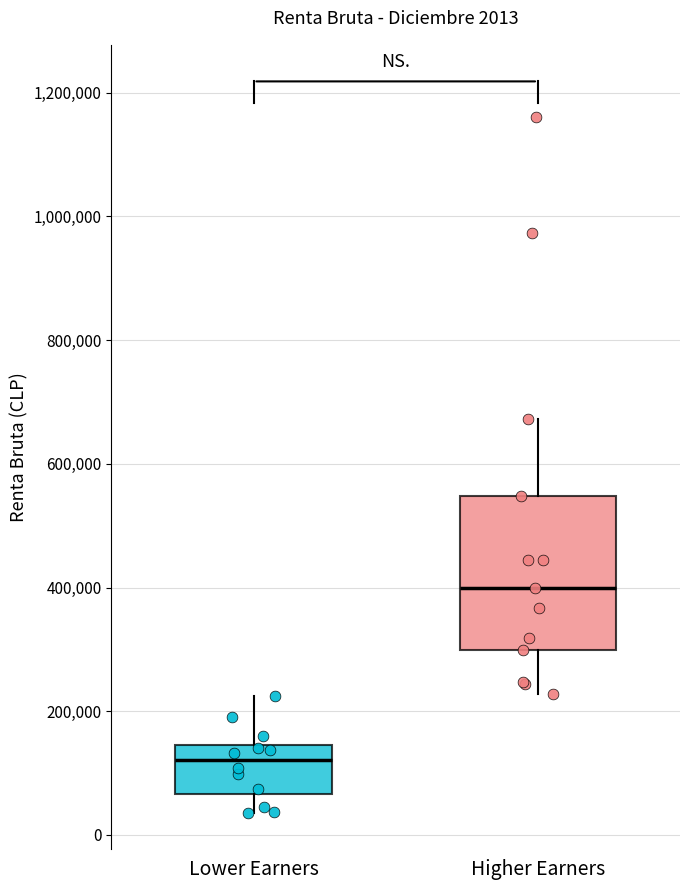

Comparing the boxes themselves (not the whiskers), which one is the tallest?

Higher Earners